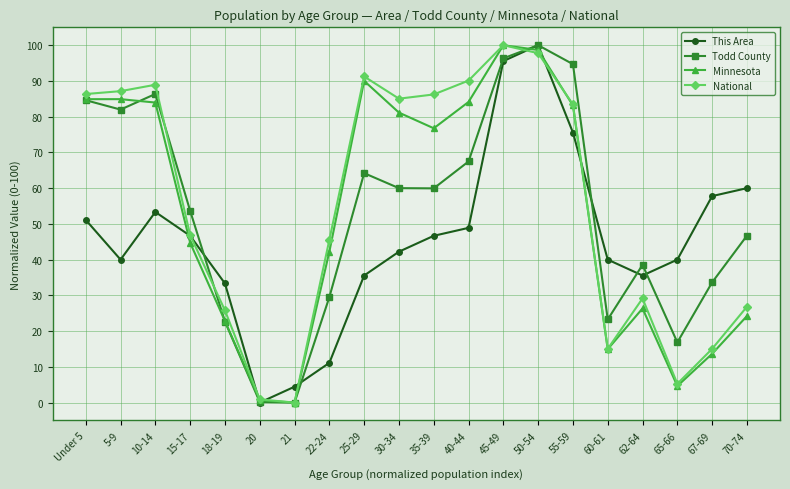

True or false: This Area has a value of 33.3 at 18-19.

True